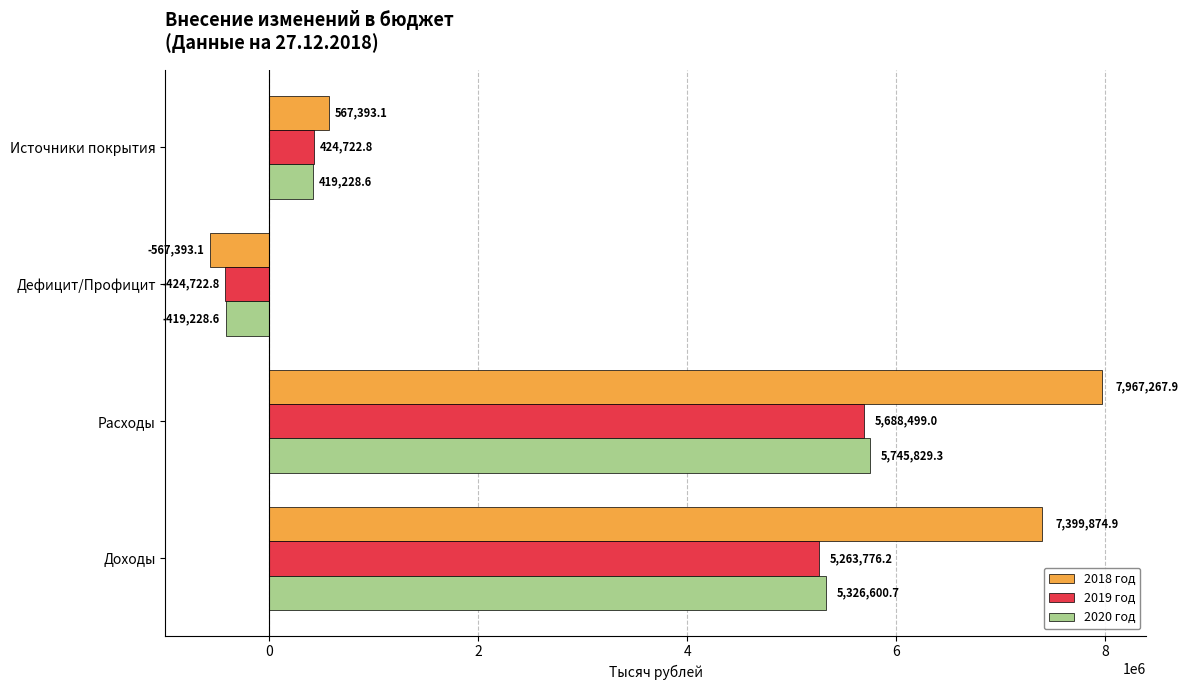

Which series has the largest range (max minus min)?

2018 год